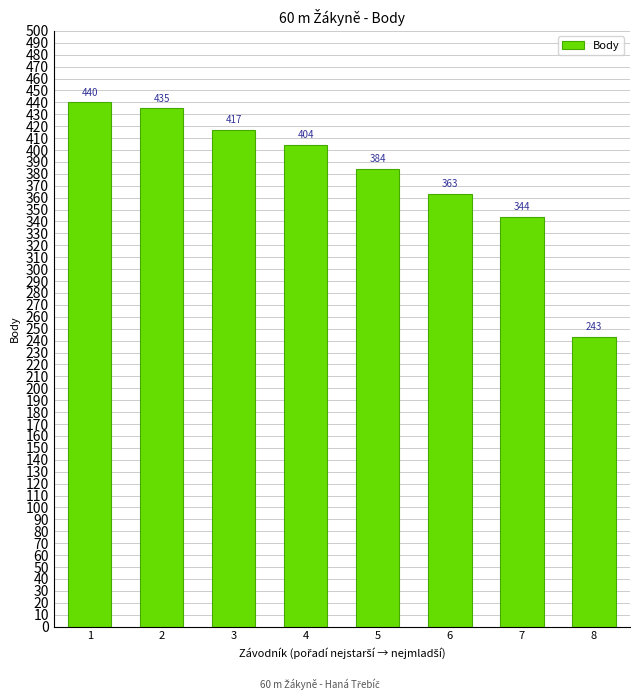

Between 2 and 5, which is larger?

2